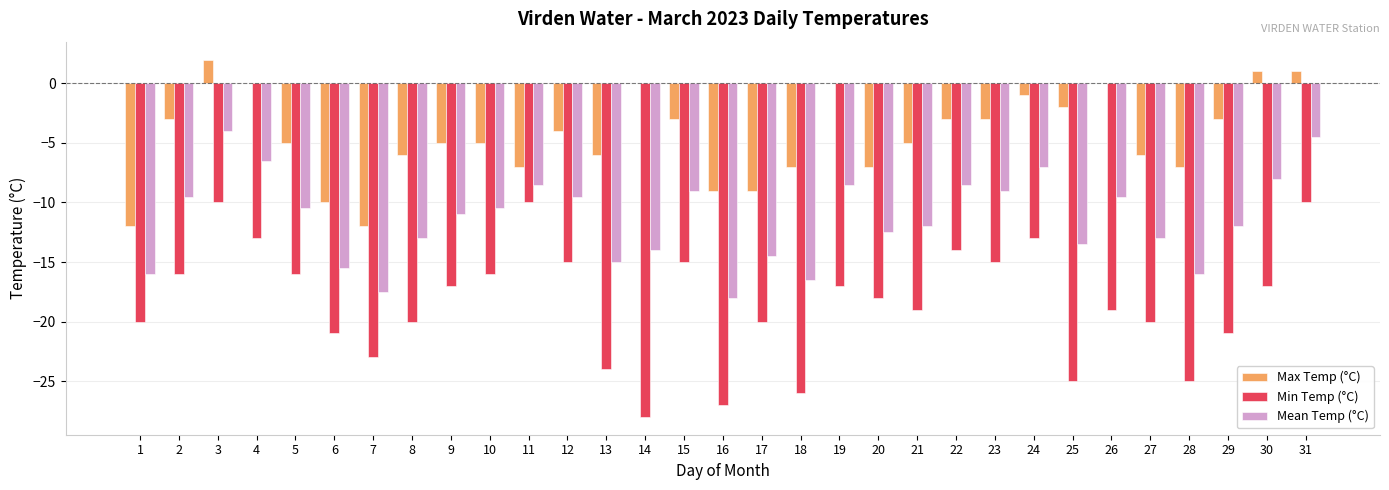

Which label corresponds to the largest value in the chart?

3